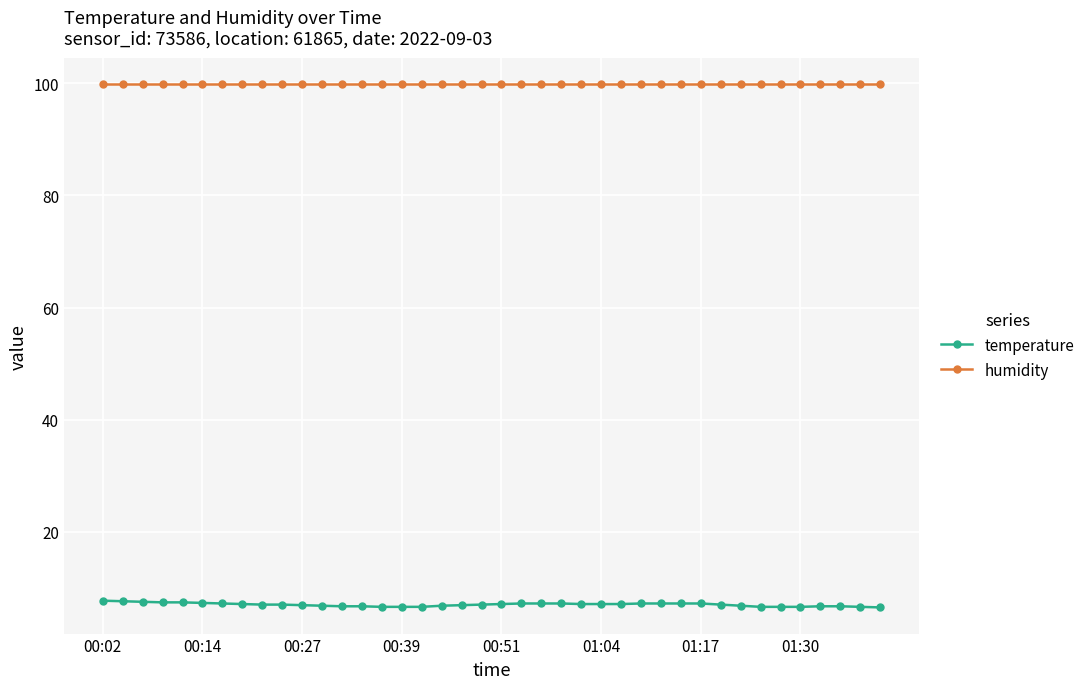

What are all the series names shown in the legend?

temperature, humidity